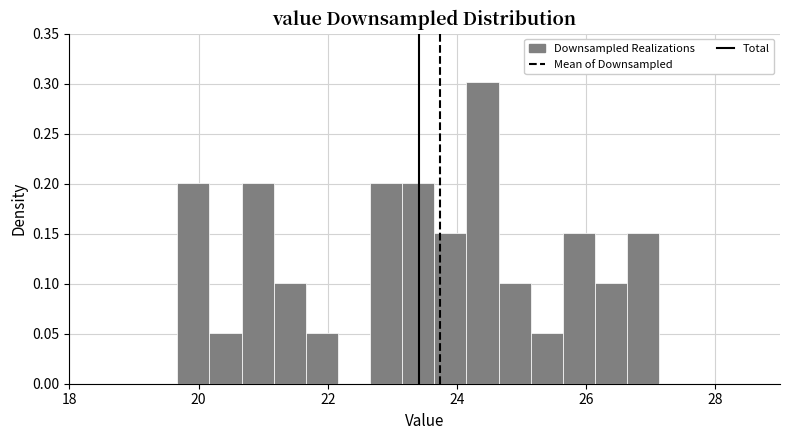

Around what value on the x-axis is the tallest bar? Give the approximate position of its centre, as read against the axis.

24.4